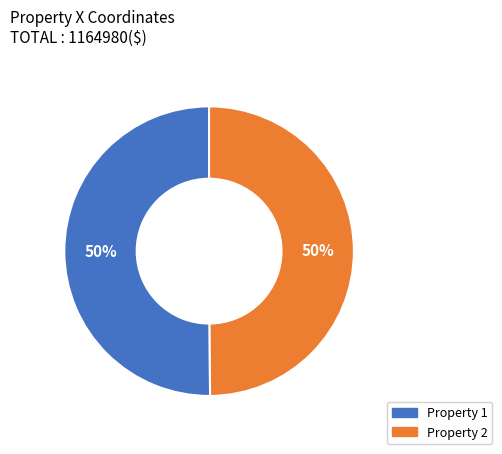

To the nearest percent, what is the average slice percentage?

50%